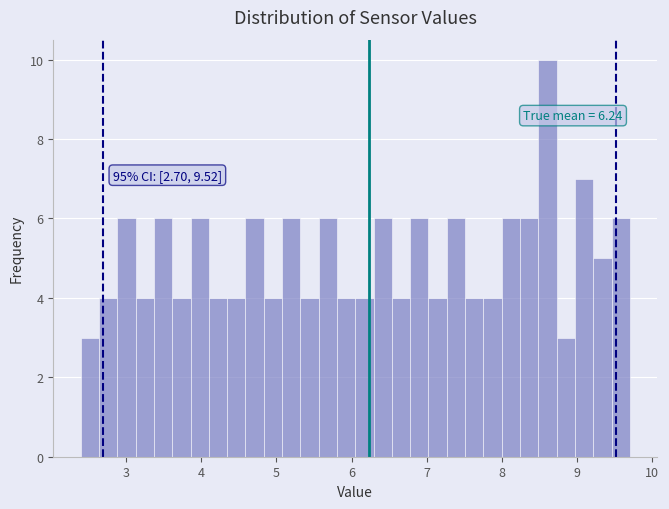

Around what value on the x-axis is the tallest bar? Give the approximate position of its centre, as read against the axis.

8.6